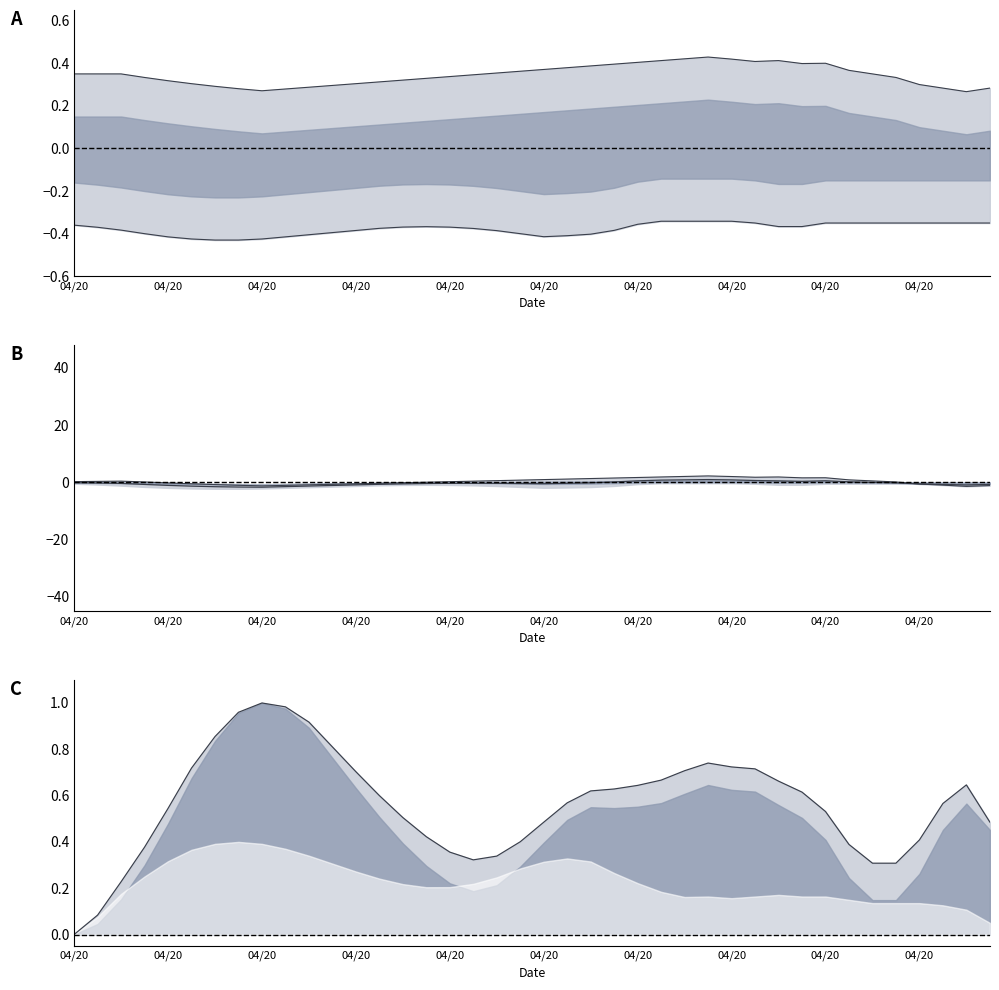

Rank the series at 30 from lowest to highest value.

lower, center, top line, upper